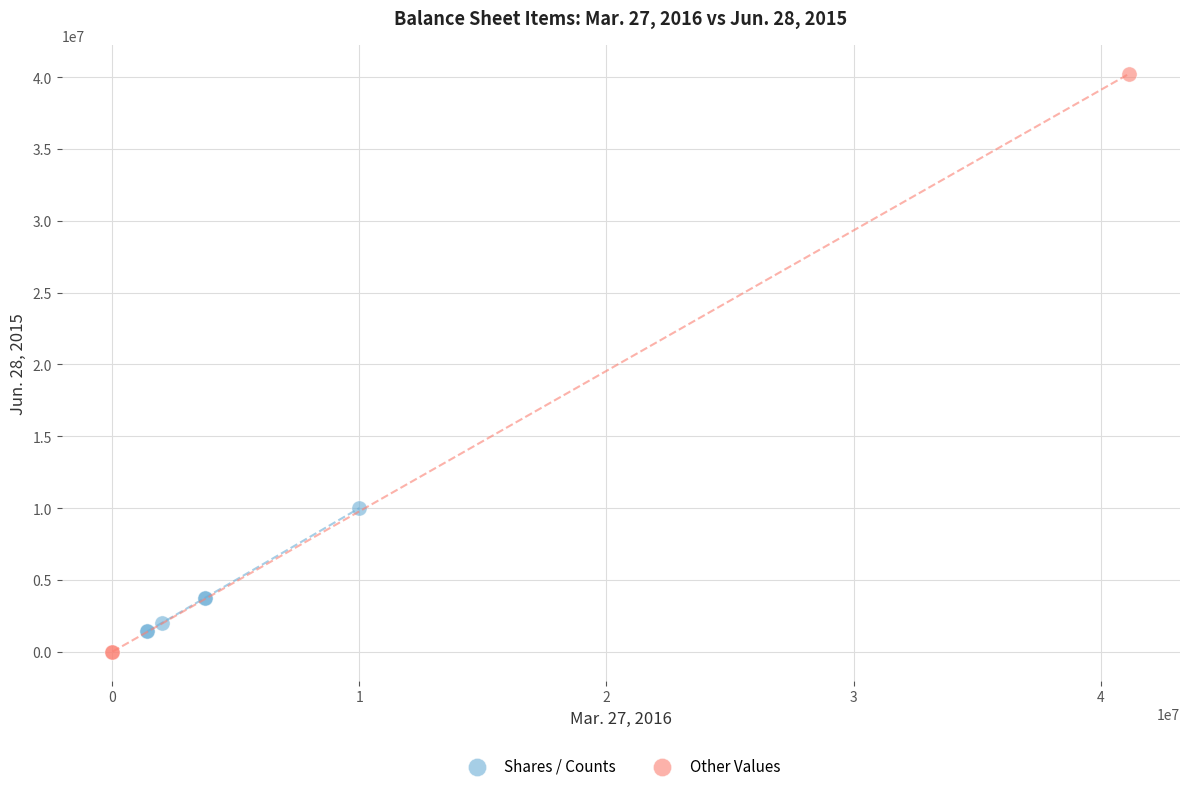

Which series contains the highest Y value?

Other Values